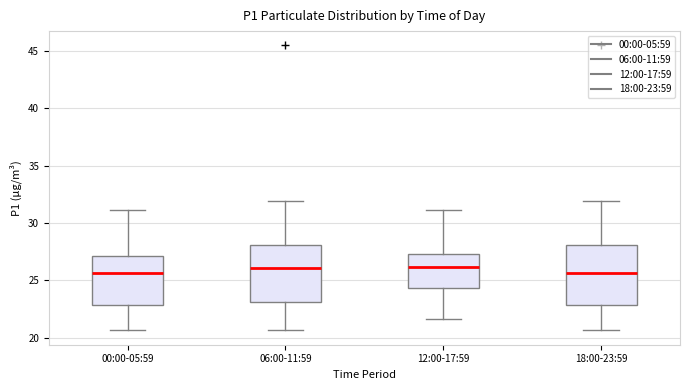

Reading left to right, transcribe this box plot: for each box, give where its median line is, the range the box spans, and where its two whiskers end, as read against the y-axis. The values are not printed on the chart, so give them approximately, as read against the axis.

00:00-05:59: median 25.5, box 23.0 to 27.0, whiskers 20.5 to 31.0
06:00-11:59: median 26.0, box 23.0 to 28.0, whiskers 20.5 to 32.0
12:00-17:59: median 26.0, box 24.5 to 27.5, whiskers 21.5 to 31.0
18:00-23:59: median 25.5, box 23.0 to 28.0, whiskers 20.5 to 32.0